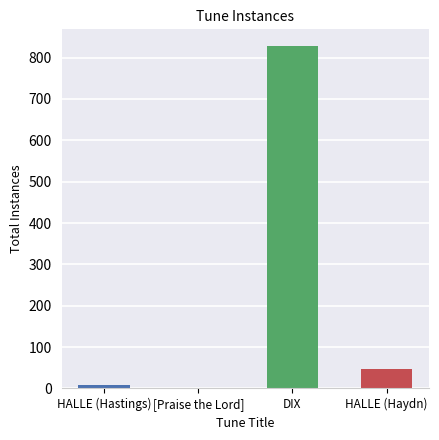

Reading left to right, list all the values displayed in this chart.

HALLE (Hastings)=9	[Praise the Lord]=2	DIX=827	HALLE (Haydn)=46